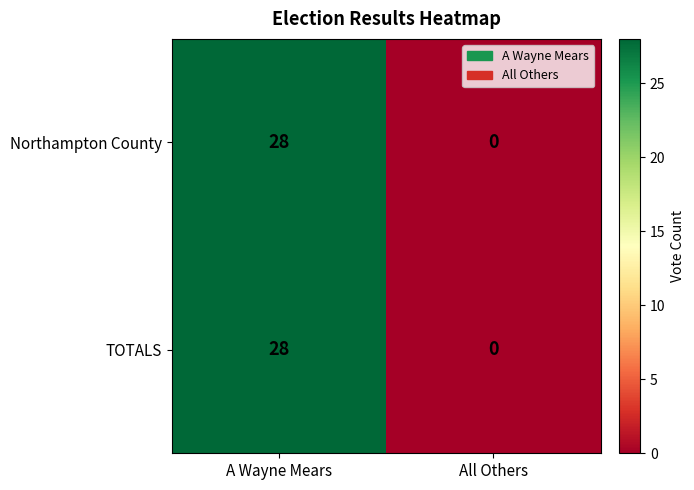

What is the average value of the TOTALS series?

14